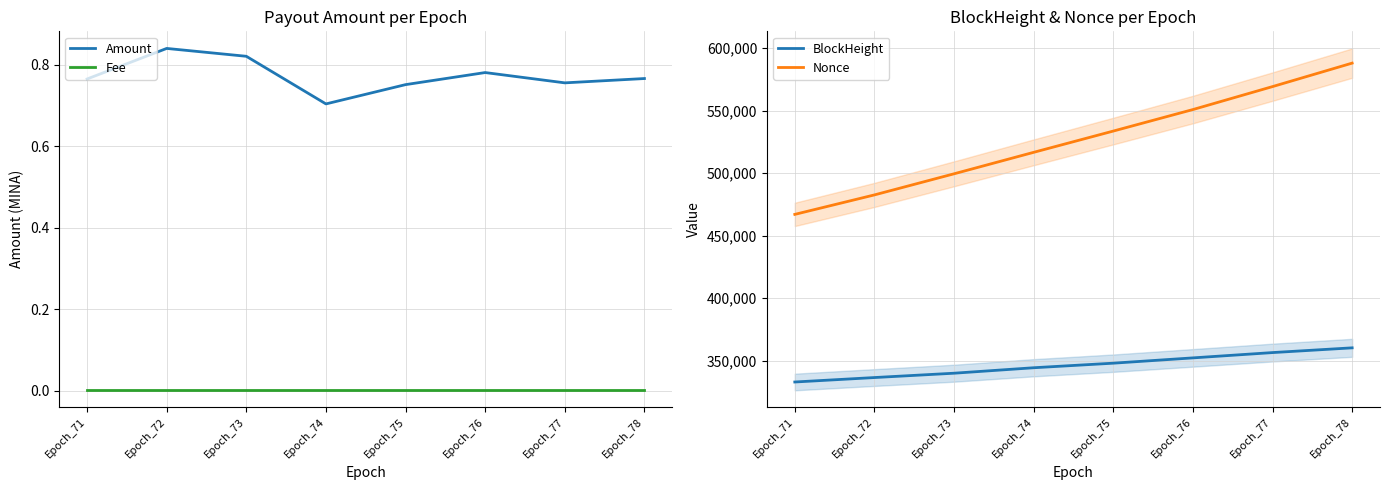

True or false: Amount has a value of 1.1 at Epoch_75.

False